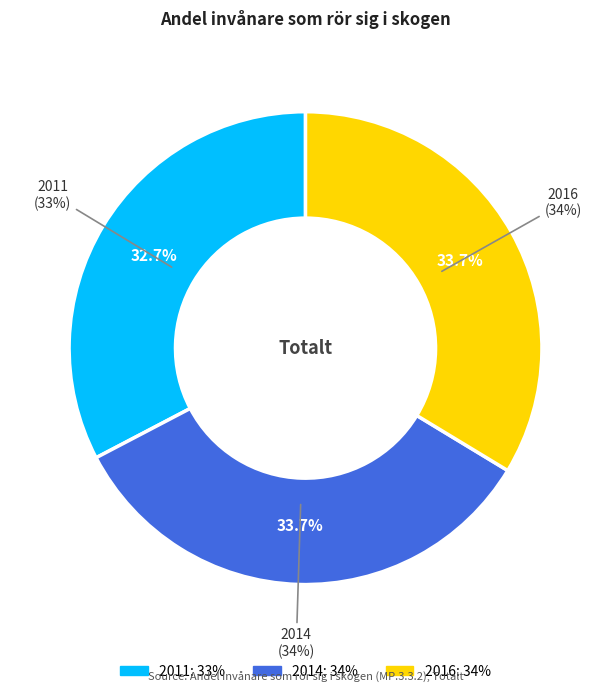

Which slice is the largest?

2014